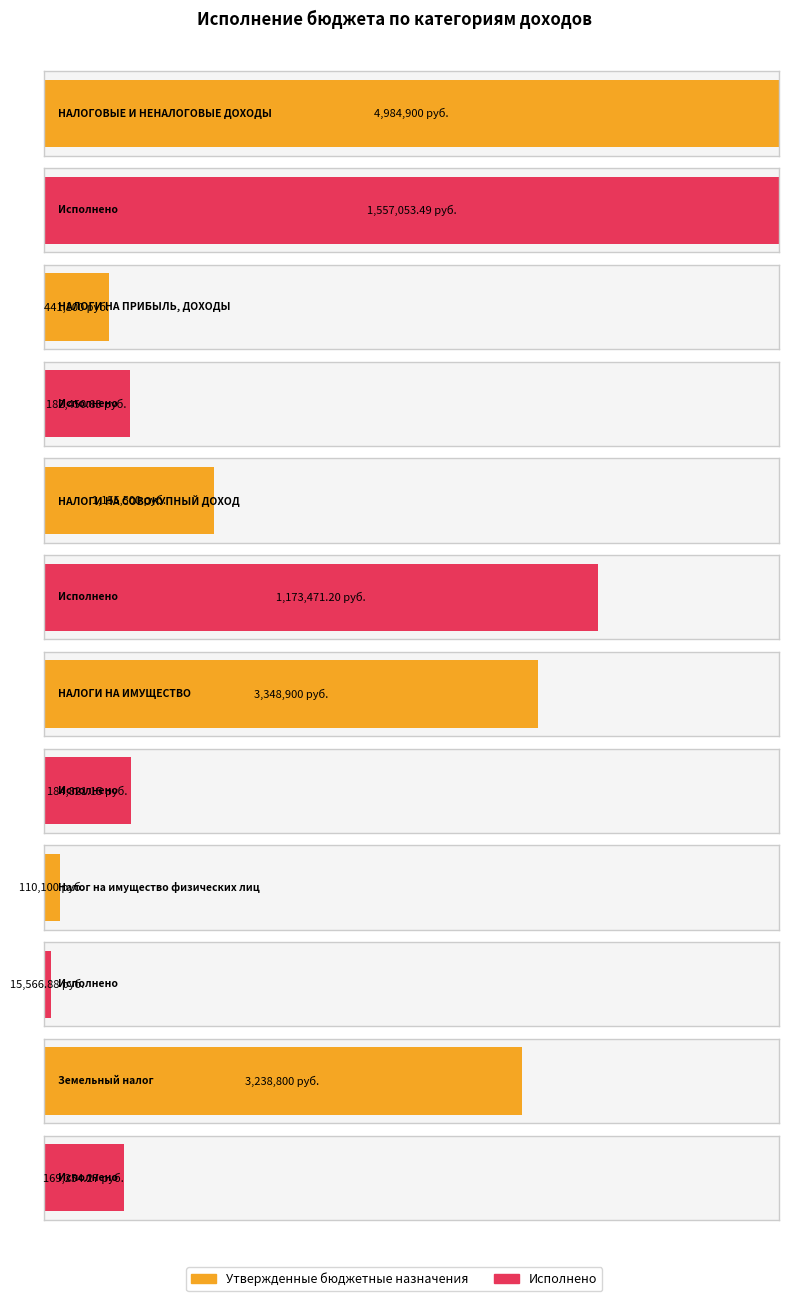

Which series has the largest total across all categories?

Утвержденные бюджетные назначения